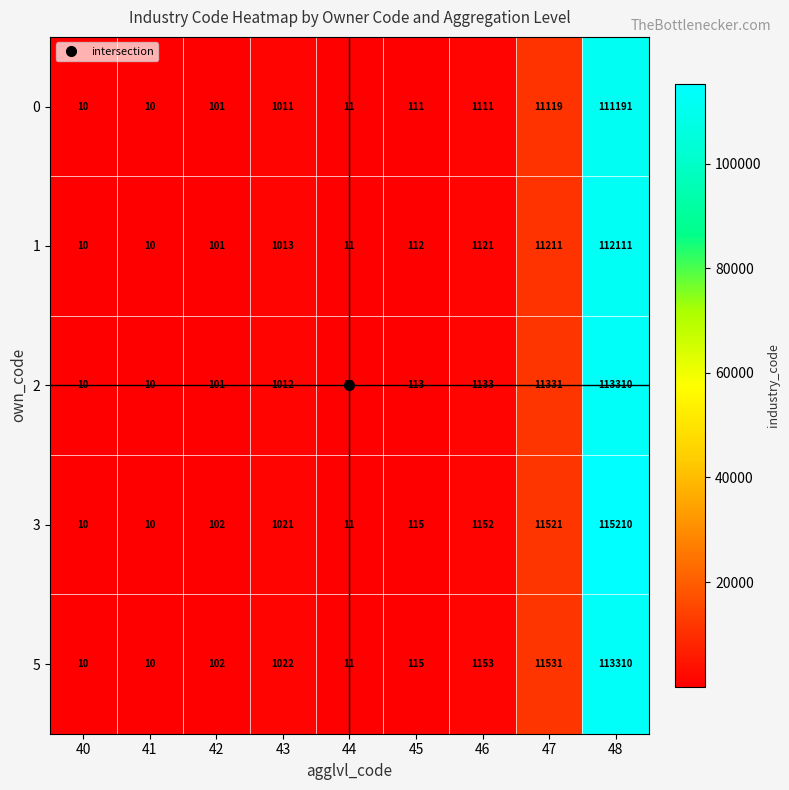

What is the sum of all 3 values?

129152